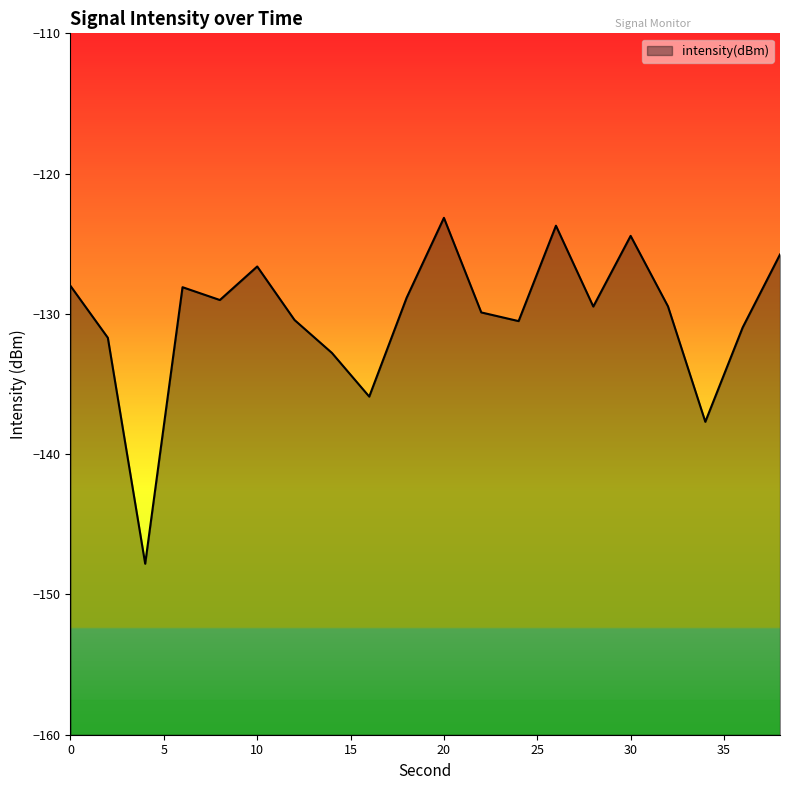

What is the average value?

-130.2